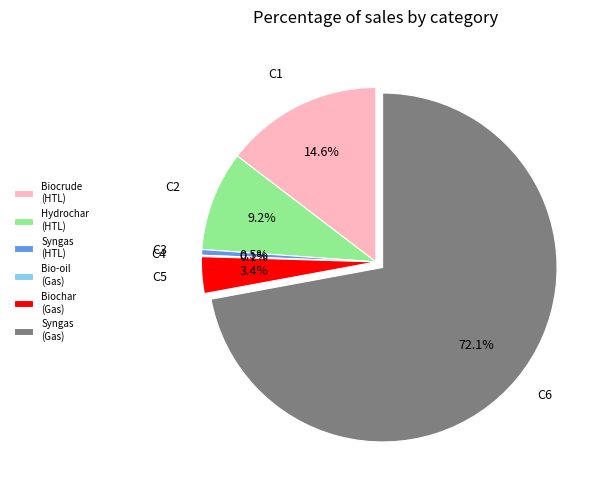

What is the largest slice in the pie chart?

Syngas (Gas)